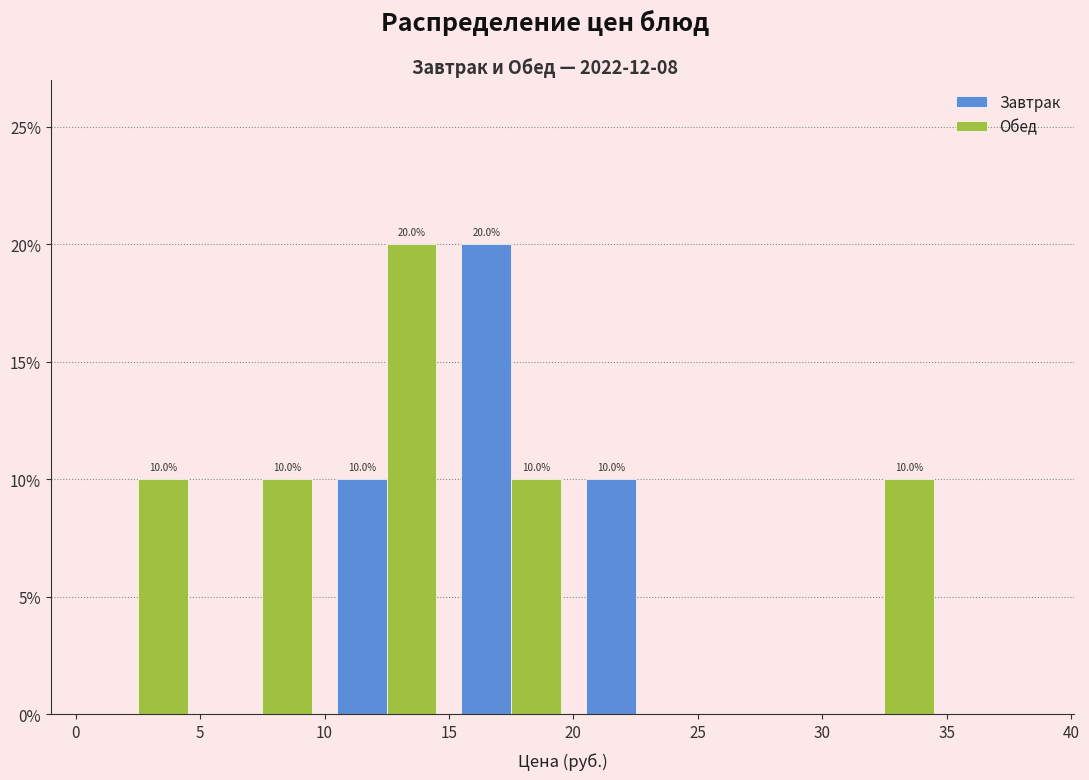

In the Завтрак series, which range on the x-axis has the tallest bar?

15 to 20